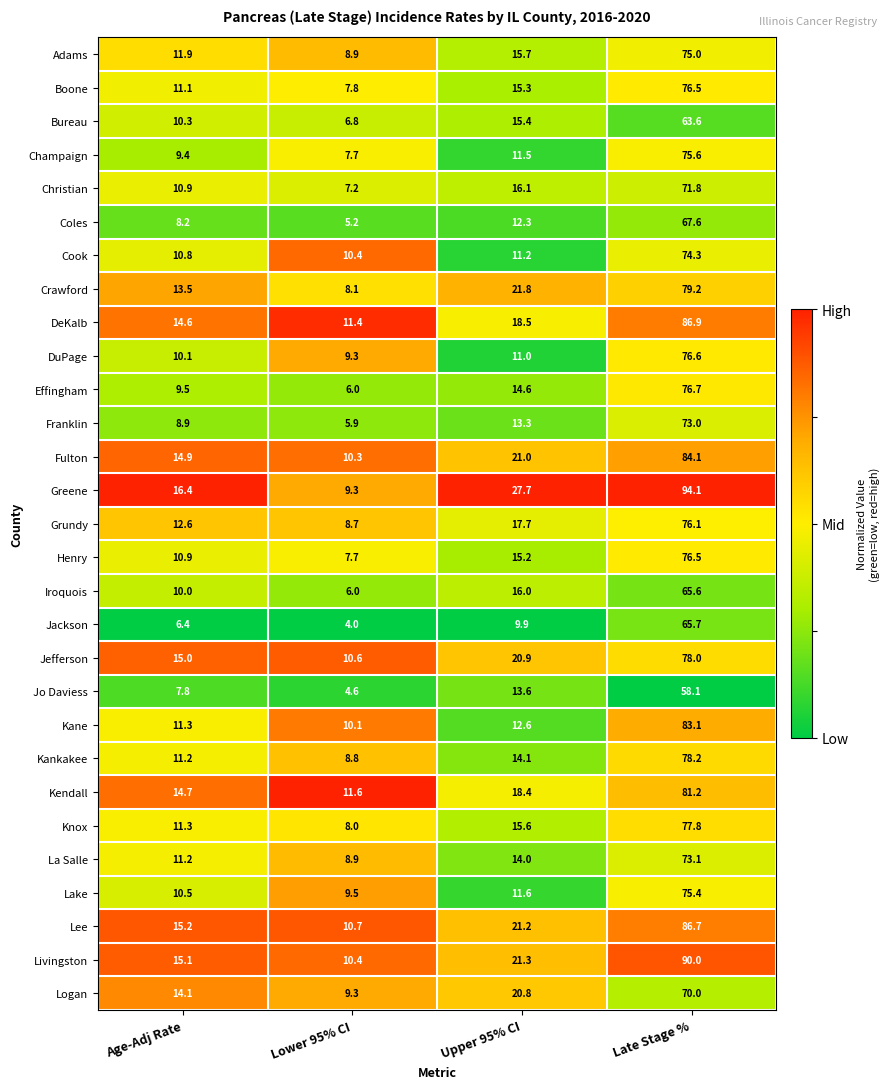

The value of Livingston at Lower 95% CI is 16.6. True or false?

False